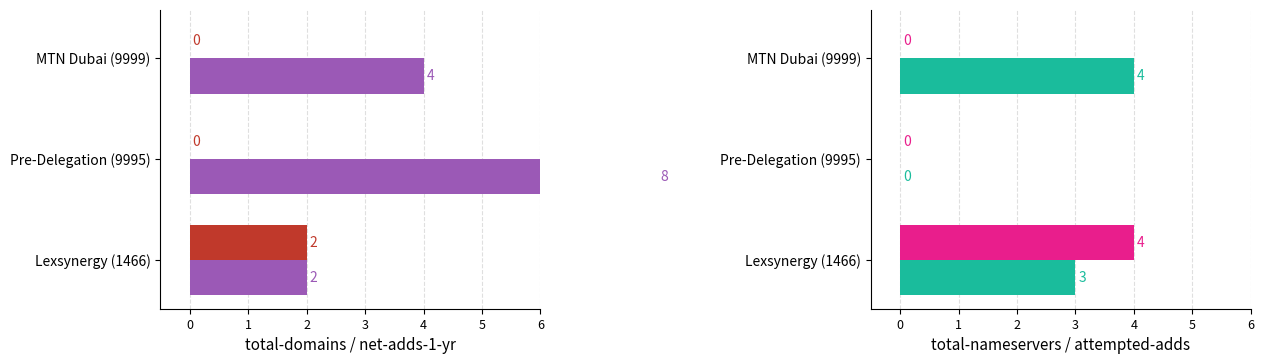

What is the average value of the total-domains series?

5